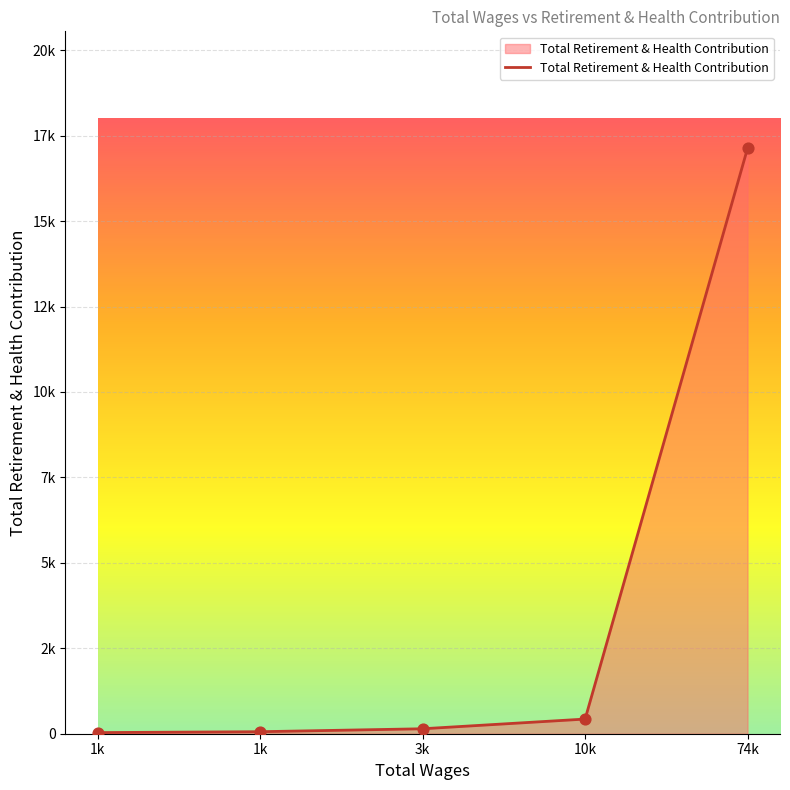

What is the ratio of the value at 3k to the value at 10k?

0.3